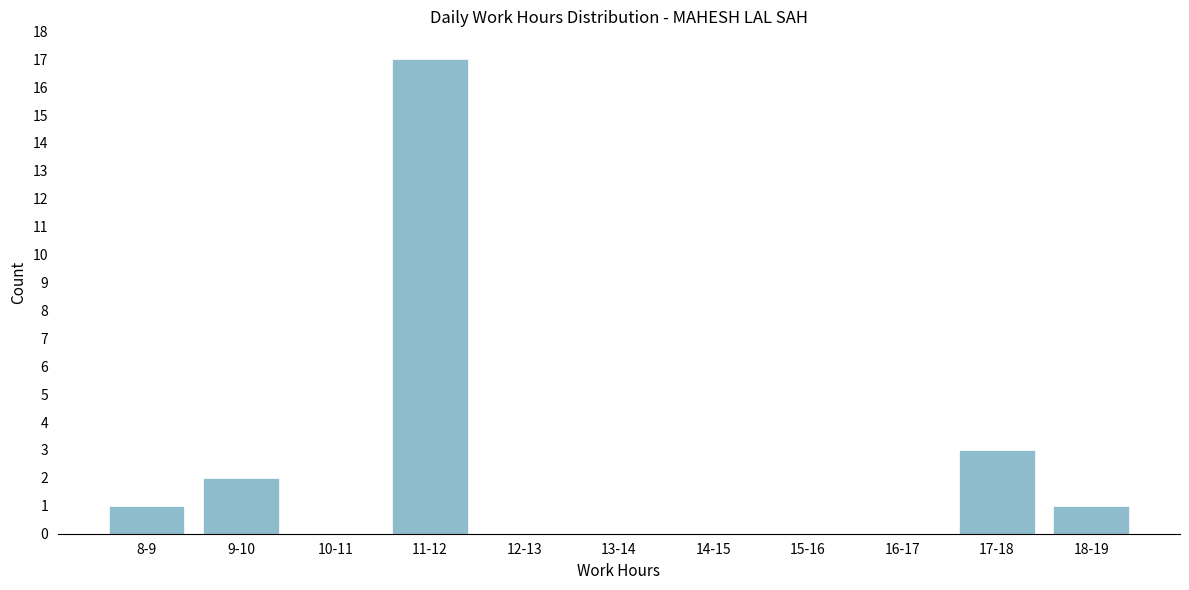

Reading right to left, what are all the values shown in this chart?

18-19=1	17-18=3	16-17=0	15-16=0	14-15=0	13-14=0	12-13=0	11-12=17	10-11=0	9-10=2	8-9=1